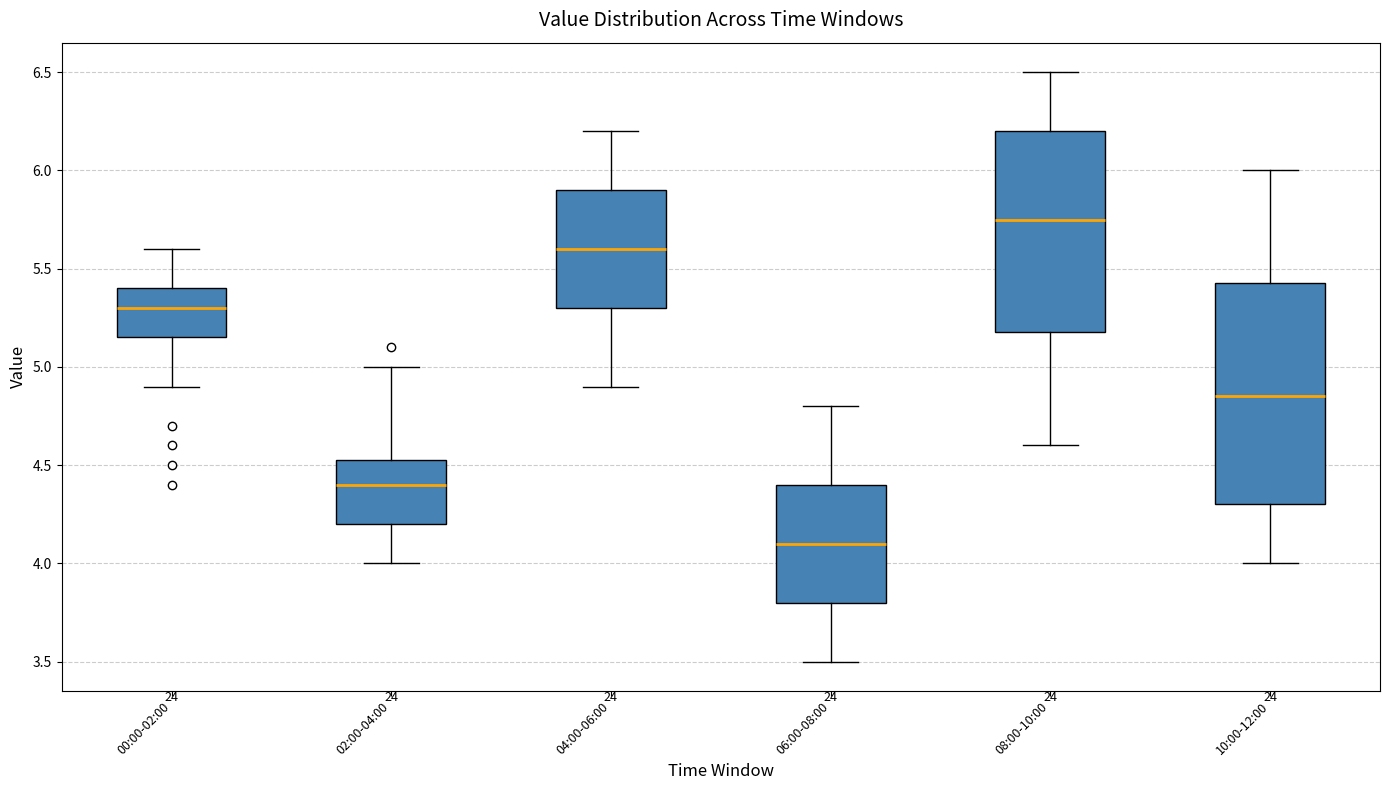

Reading left to right, transcribe this box plot: for each box, give where its median line is, the range the box spans, and where its two whiskers end, as read against the y-axis. The values are not printed on the chart, so give them approximately, as read against the axis.

00:00-02:00: median 5.30, box 5.15 to 5.40, whiskers 4.90 to 5.60
02:00-04:00: median 4.40, box 4.20 to 4.55, whiskers 4.00 to 5.00
04:00-06:00: median 5.60, box 5.30 to 5.90, whiskers 4.90 to 6.20
06:00-08:00: median 4.10, box 3.80 to 4.40, whiskers 3.50 to 4.80
08:00-10:00: median 5.75, box 5.20 to 6.20, whiskers 4.60 to 6.50
10:00-12:00: median 4.85, box 4.30 to 5.45, whiskers 4.00 to 6.00